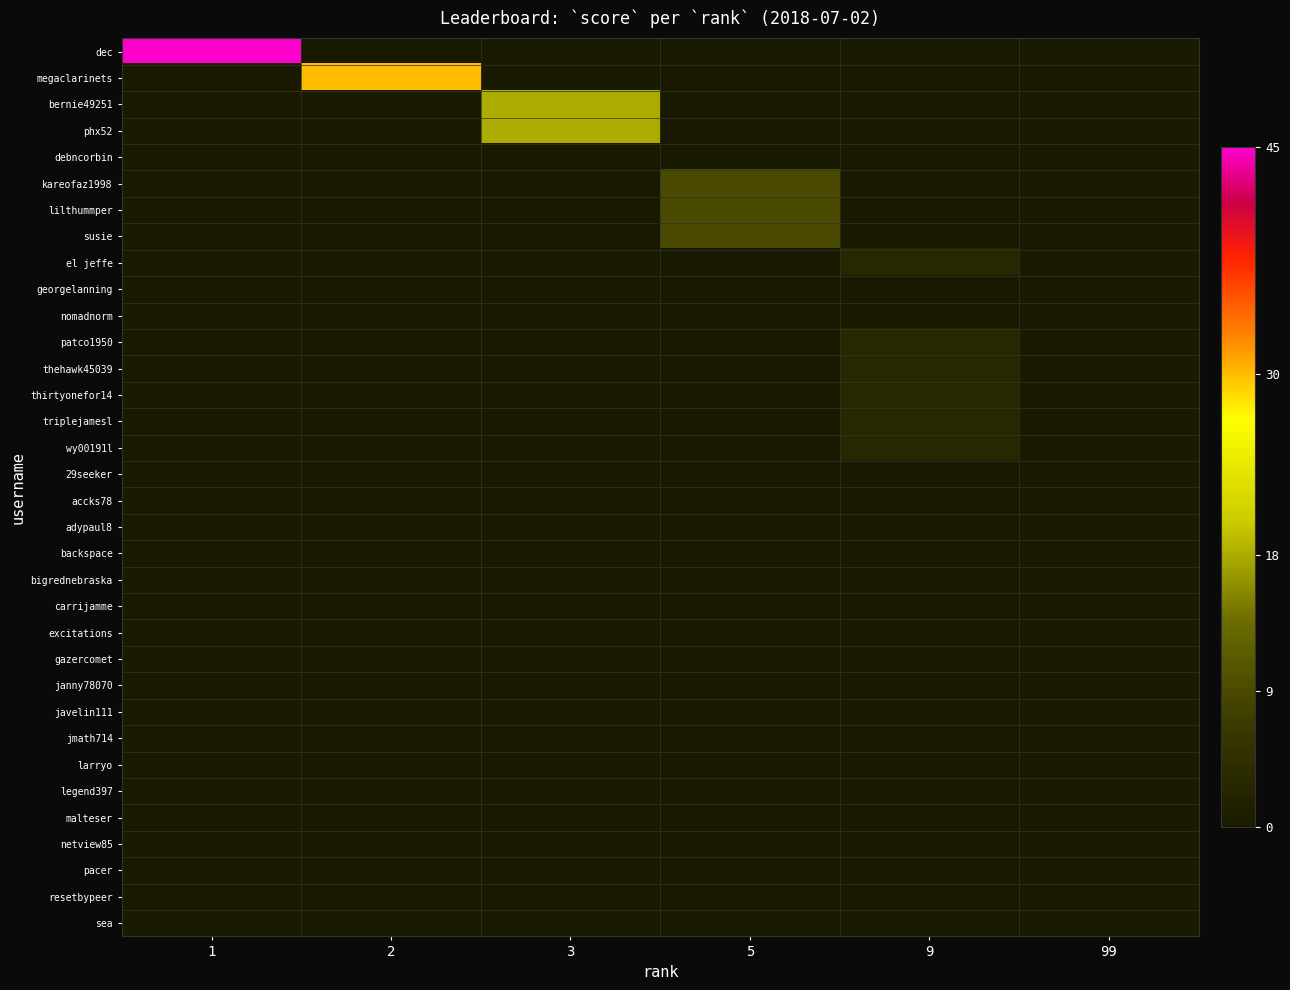

Which has a higher value, 5 or 9?

5